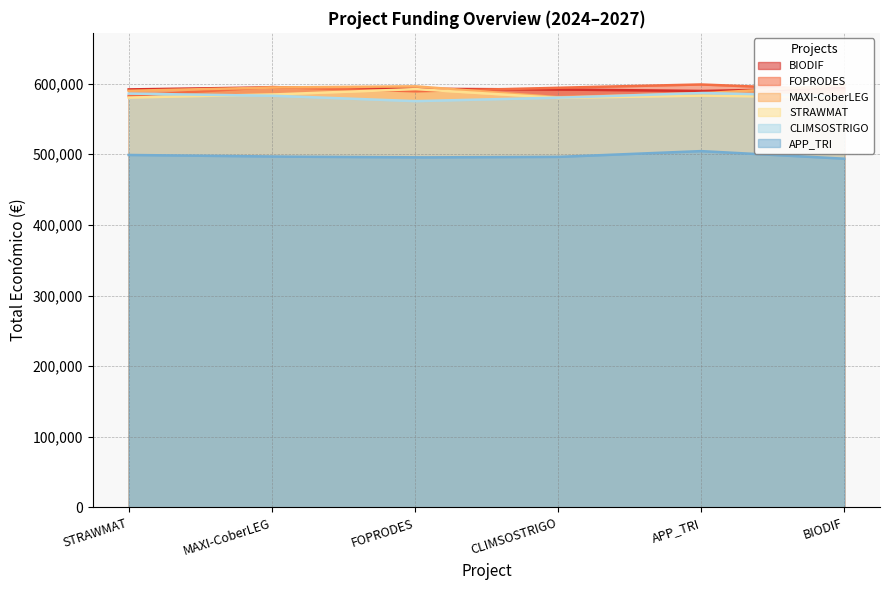

How many data points are above 598609?

2